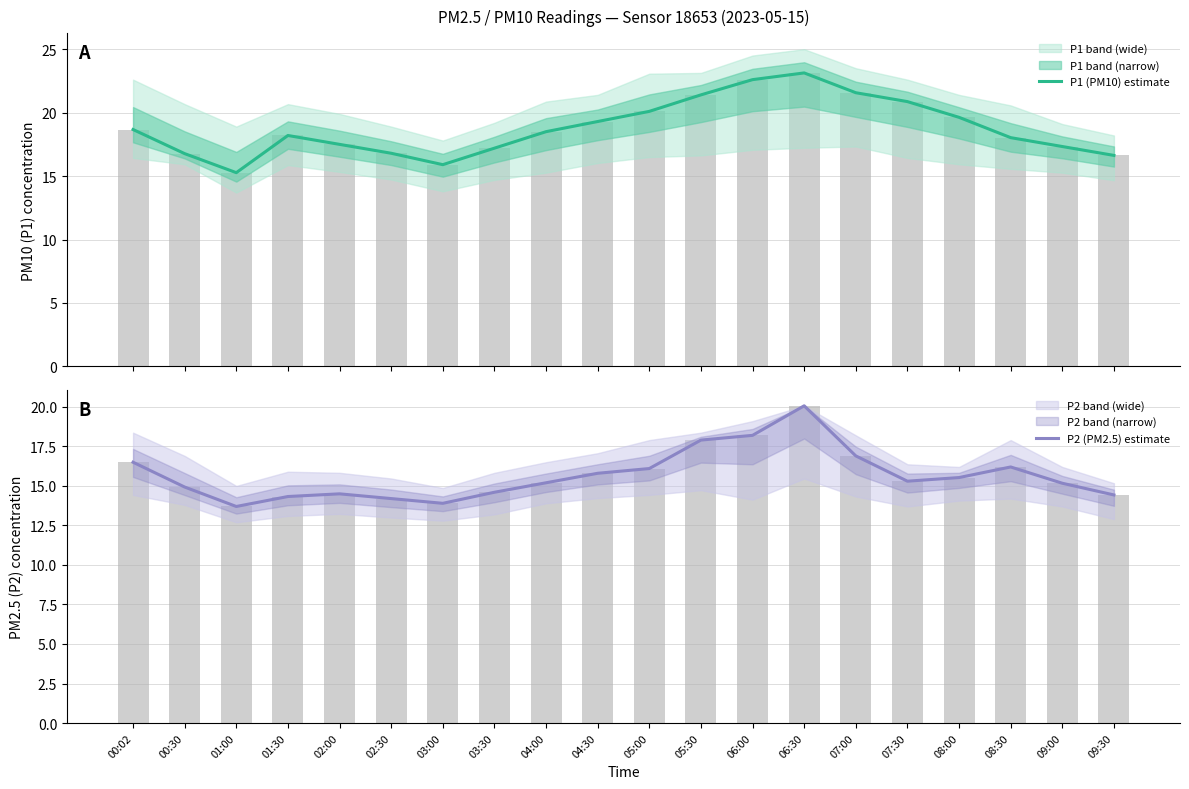

Does the chart contain stacked bars?

No